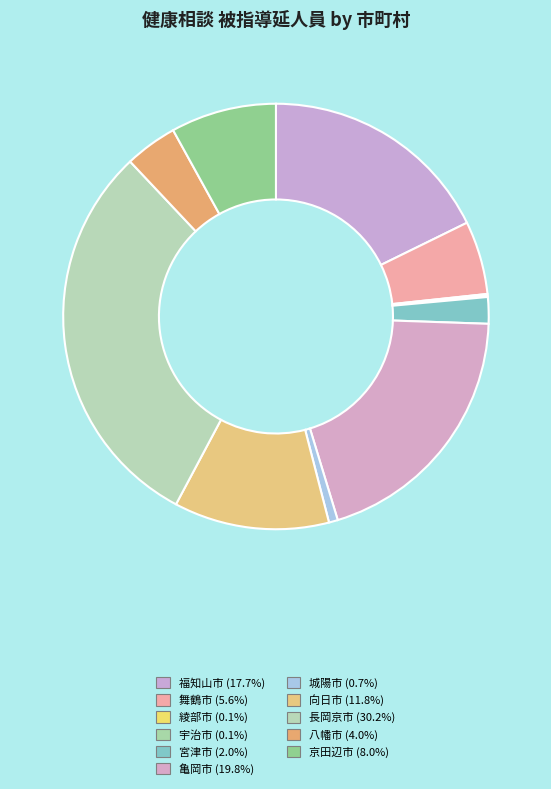

Is 長岡京市 the majority of the pie?

No